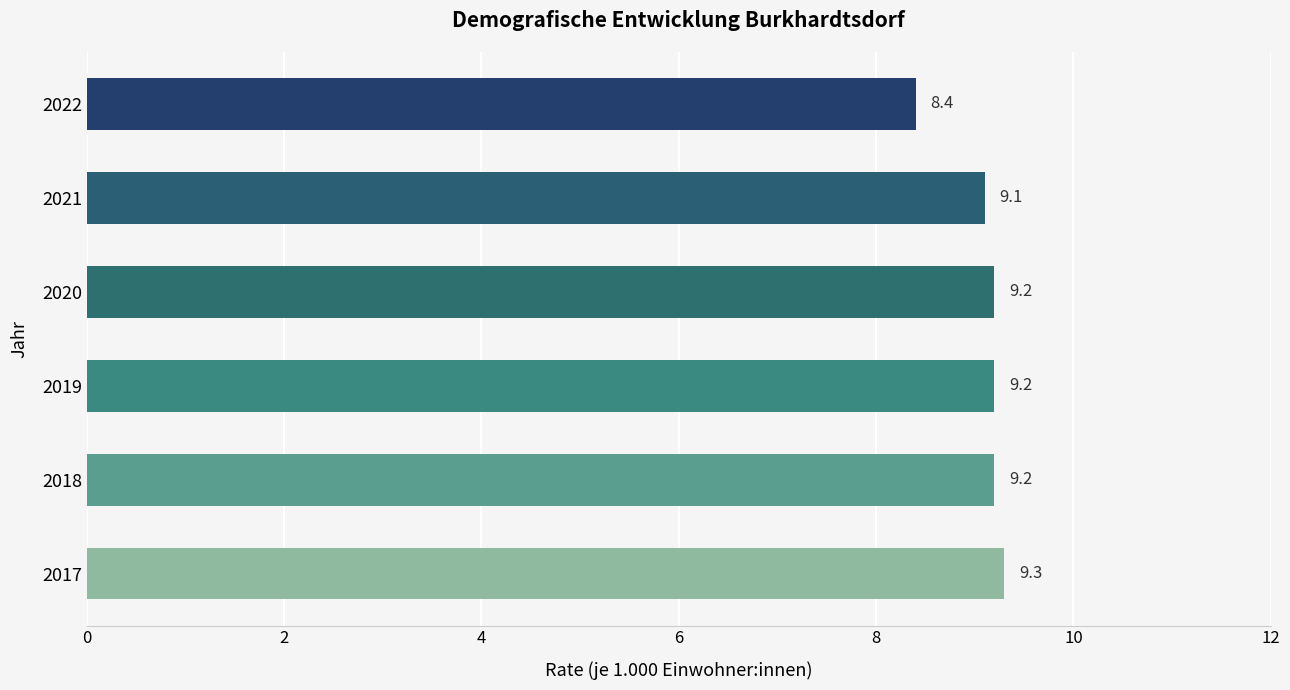

What is the ratio of the value at 2018 to the value at 2020?

1.0